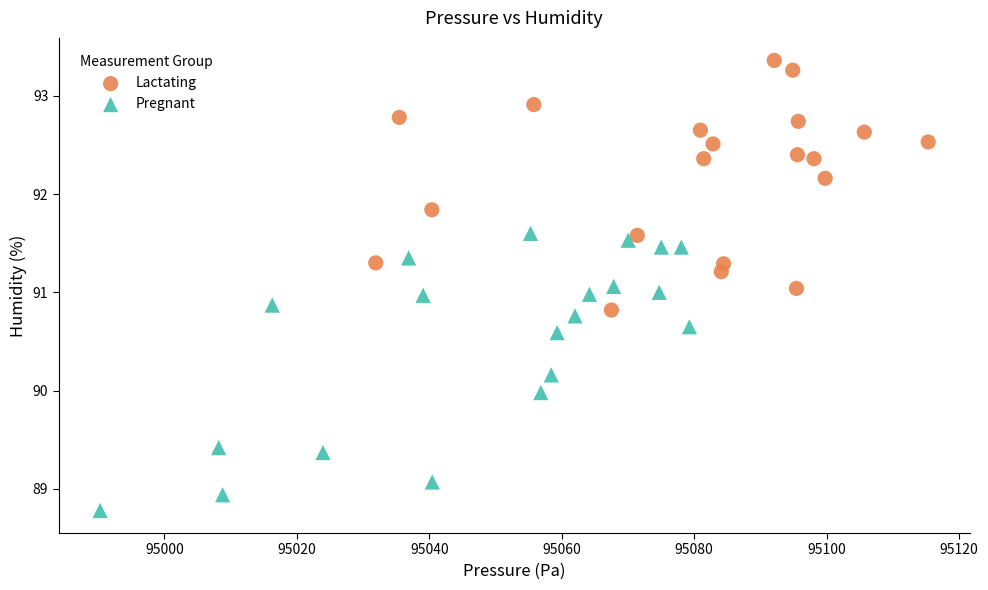

Which series has the widest spread of Y values?

Pregnant